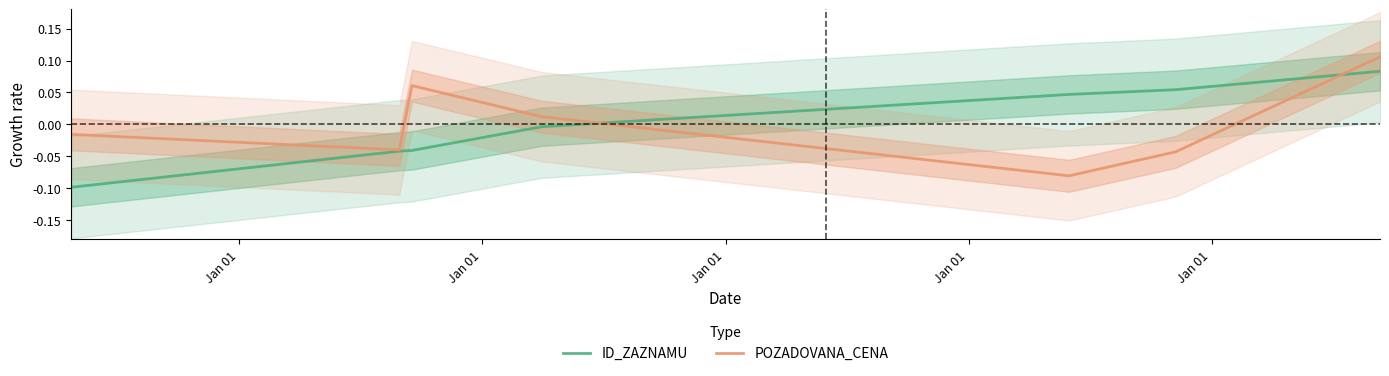

True or false: POZADOVANA_CENA has a value of -0.1 at Jan 01.

False